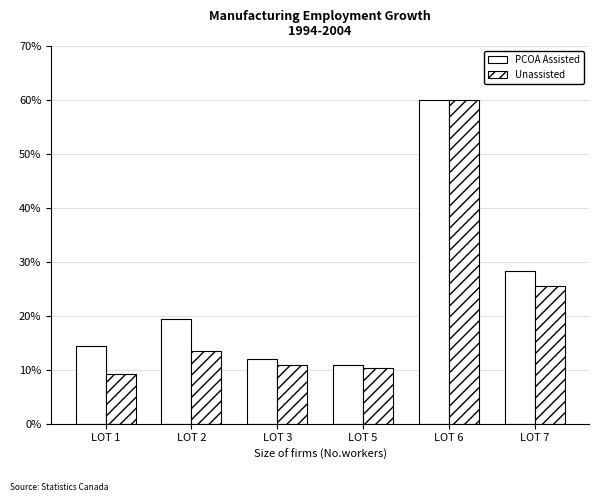

At which category does the chart reach its peak across all series?

LOT 6